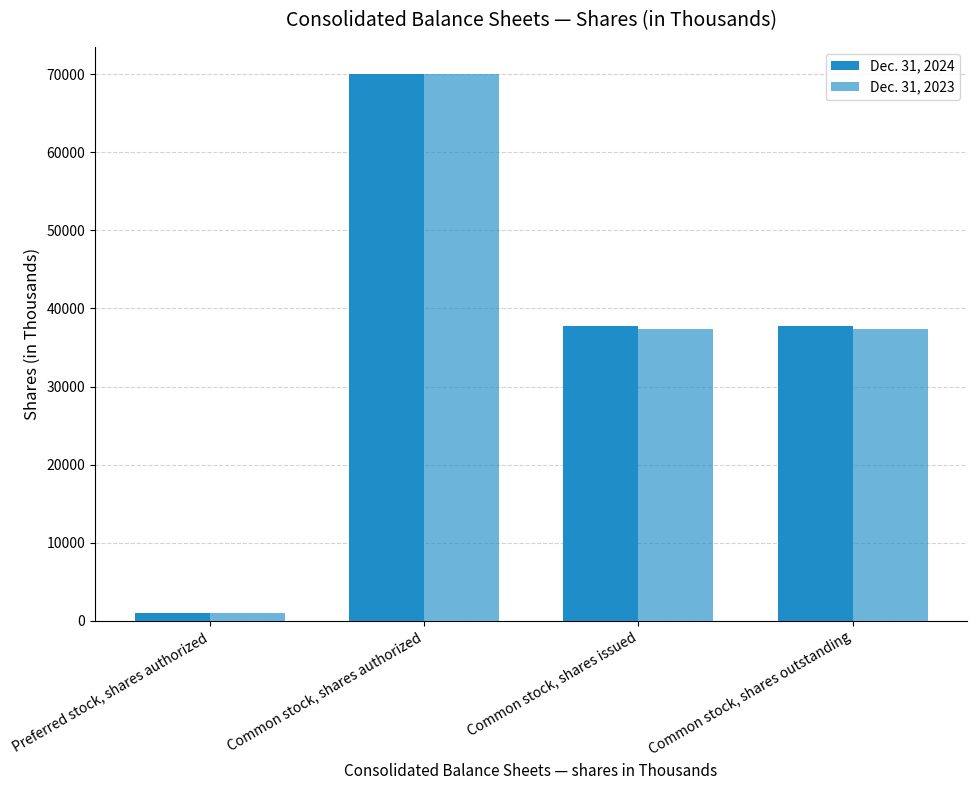

Rank the series at Common stock, shares issued from highest to lowest value.

Dec. 31, 2024, Dec. 31, 2023